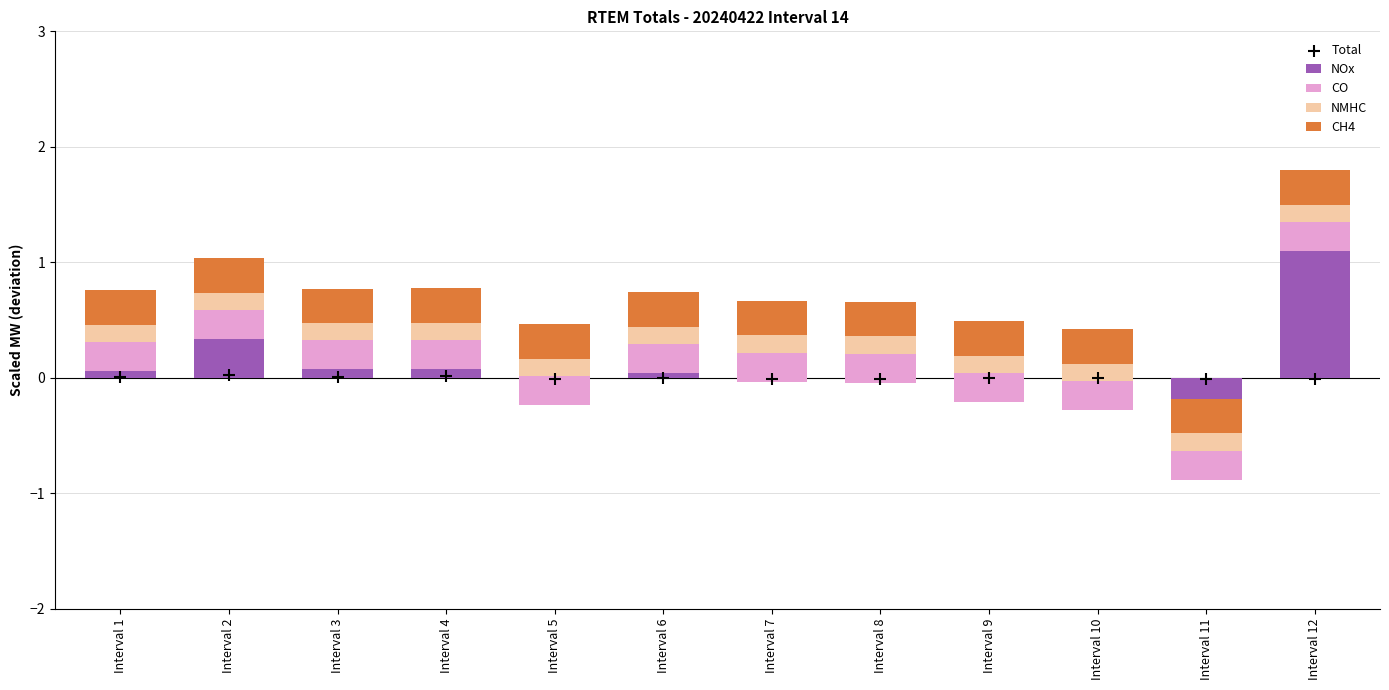

Which series has the largest total across all categories?

CH4